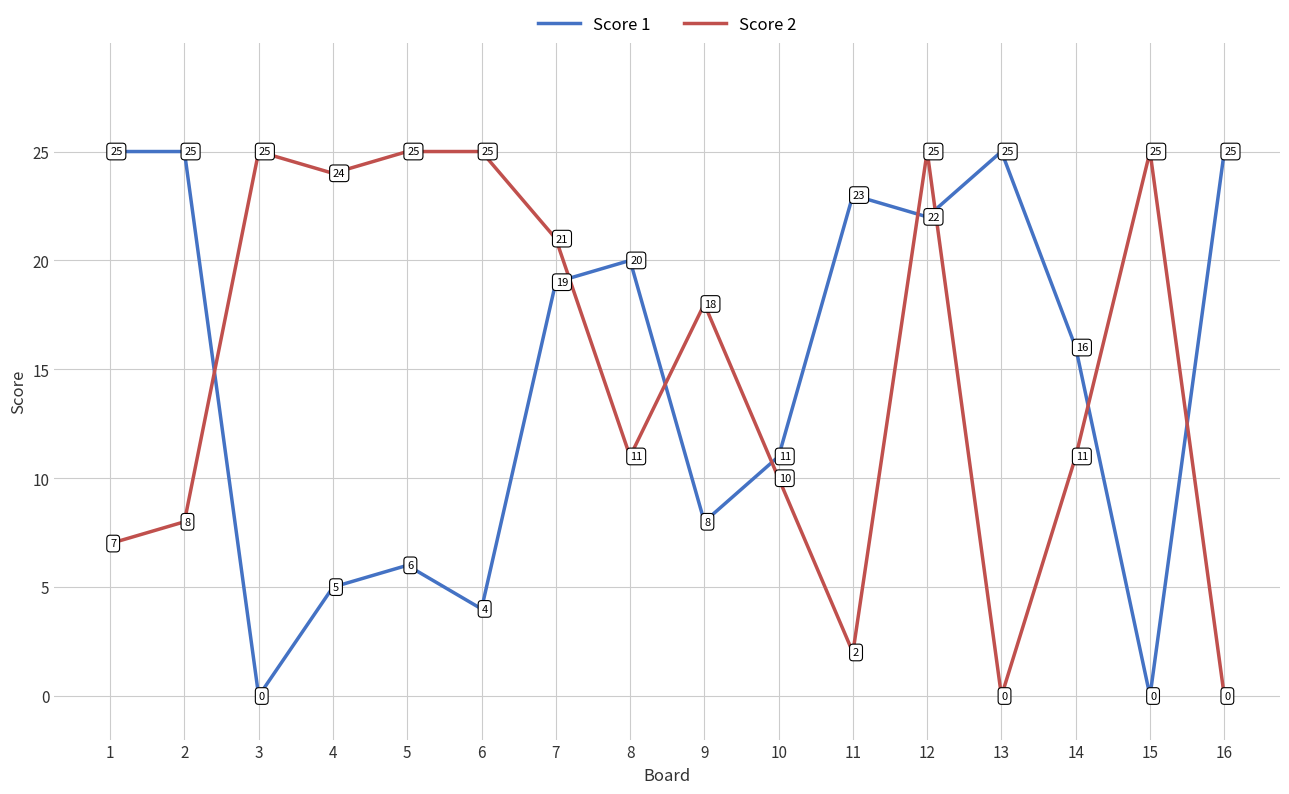

Where is Score 1 nearest to the value 12?

10